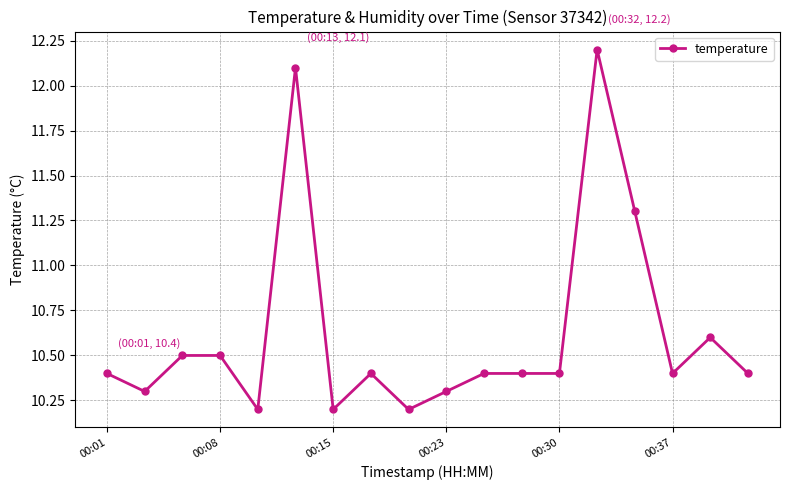

What is the smallest value displayed?

10.2